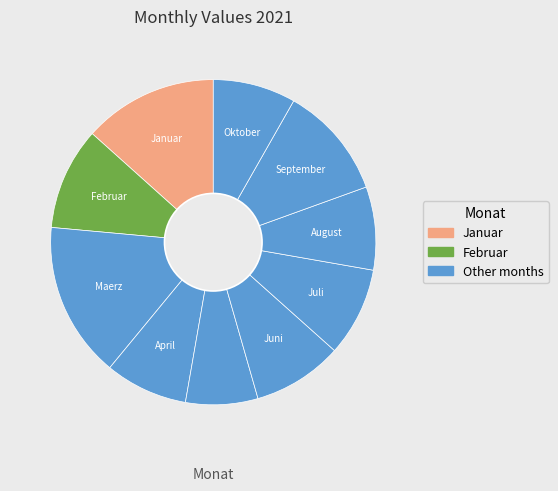

Count the number of slices in the pie.

10